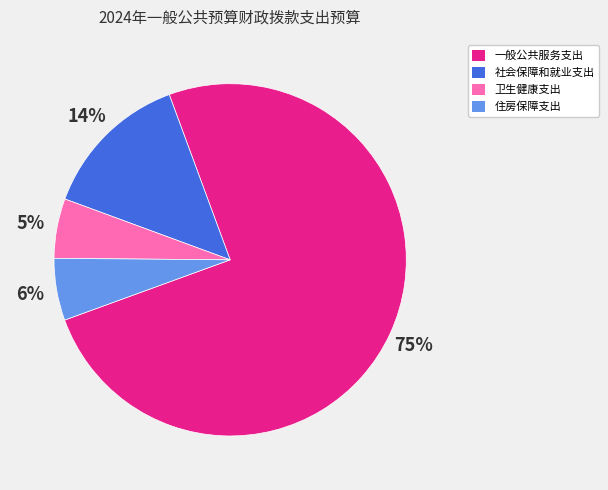

To the nearest percent, what is the average slice percentage?

25%